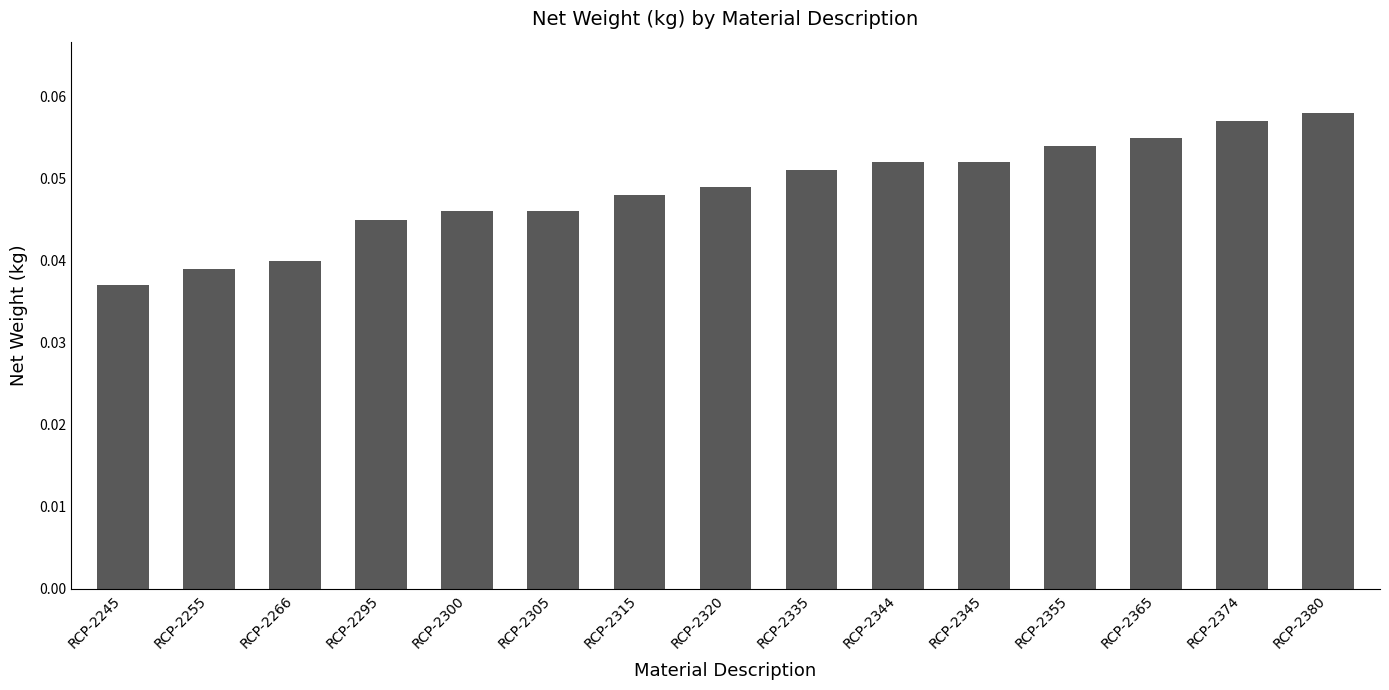

What is the sum of all values?

0.7